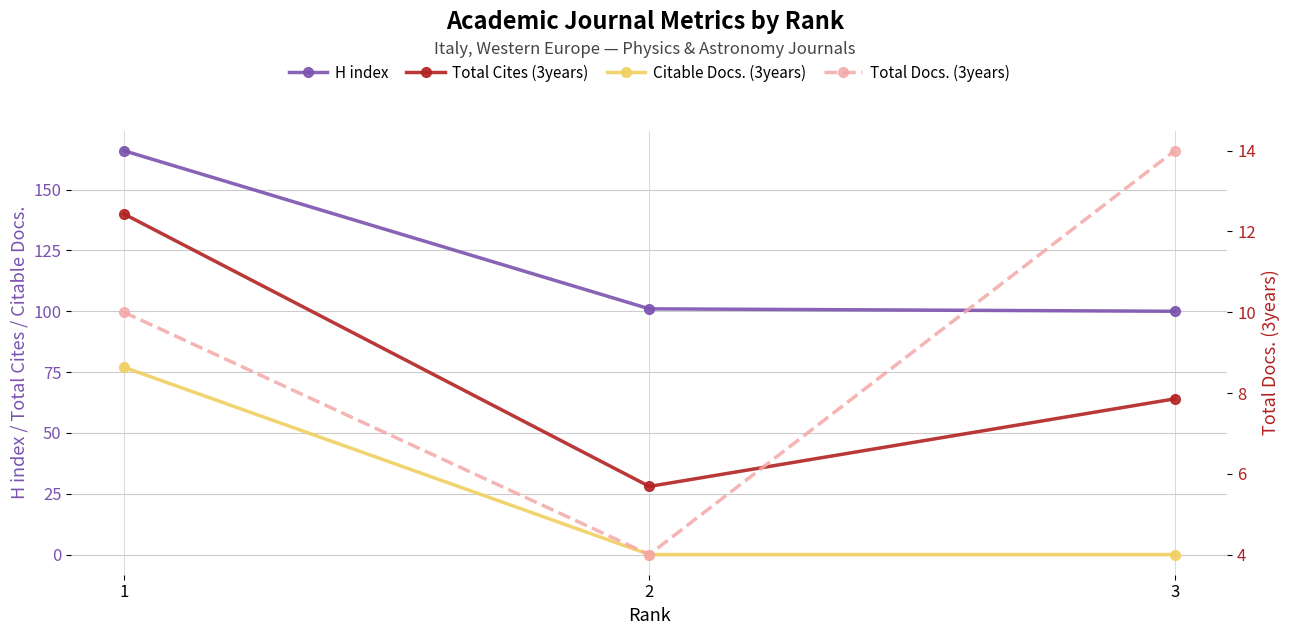

Between 1 and 3, which is larger?

1